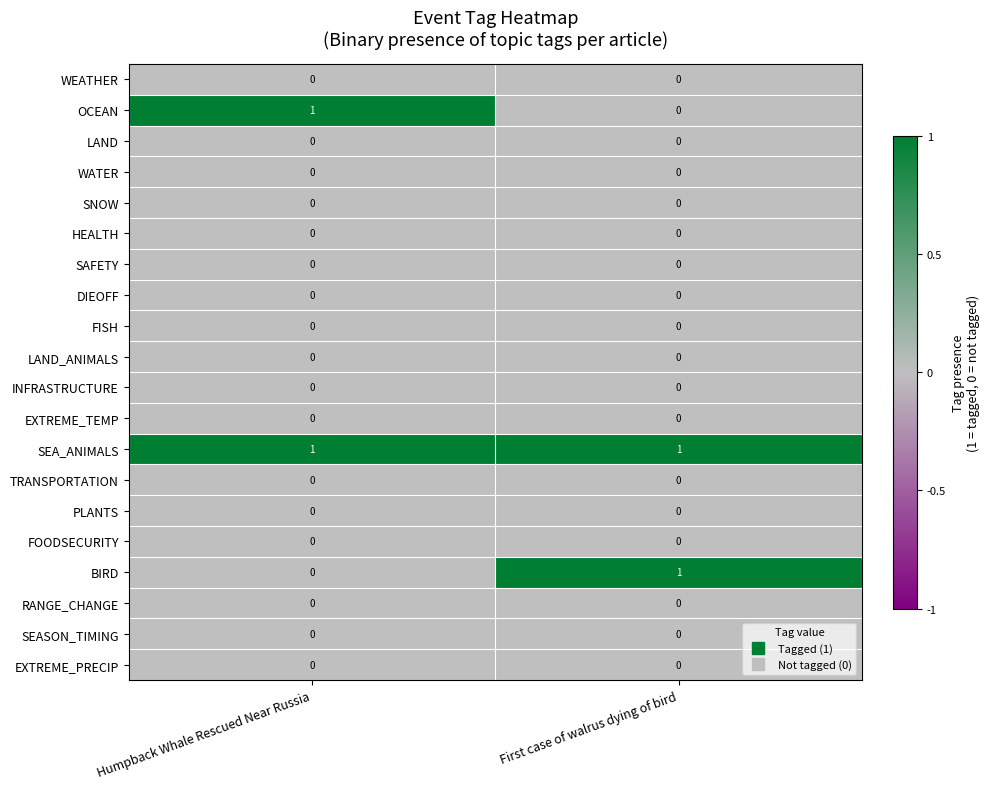

The RANGE_CHANGE series shows 0 at Humpback Whale Rescued Near Russia. True or false?

True